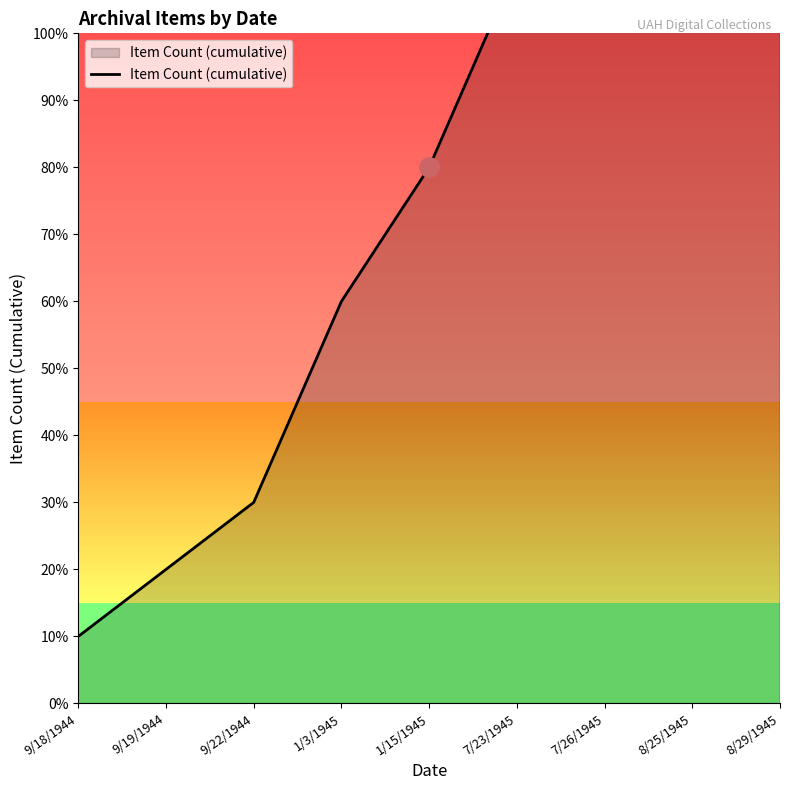

List the labels in order of value, smallest first.

9/18/1944, 9/19/1944, 9/22/1944, 1/3/1945, 1/15/1945, 7/23/1945, 7/26/1945, 8/25/1945, 8/29/1945